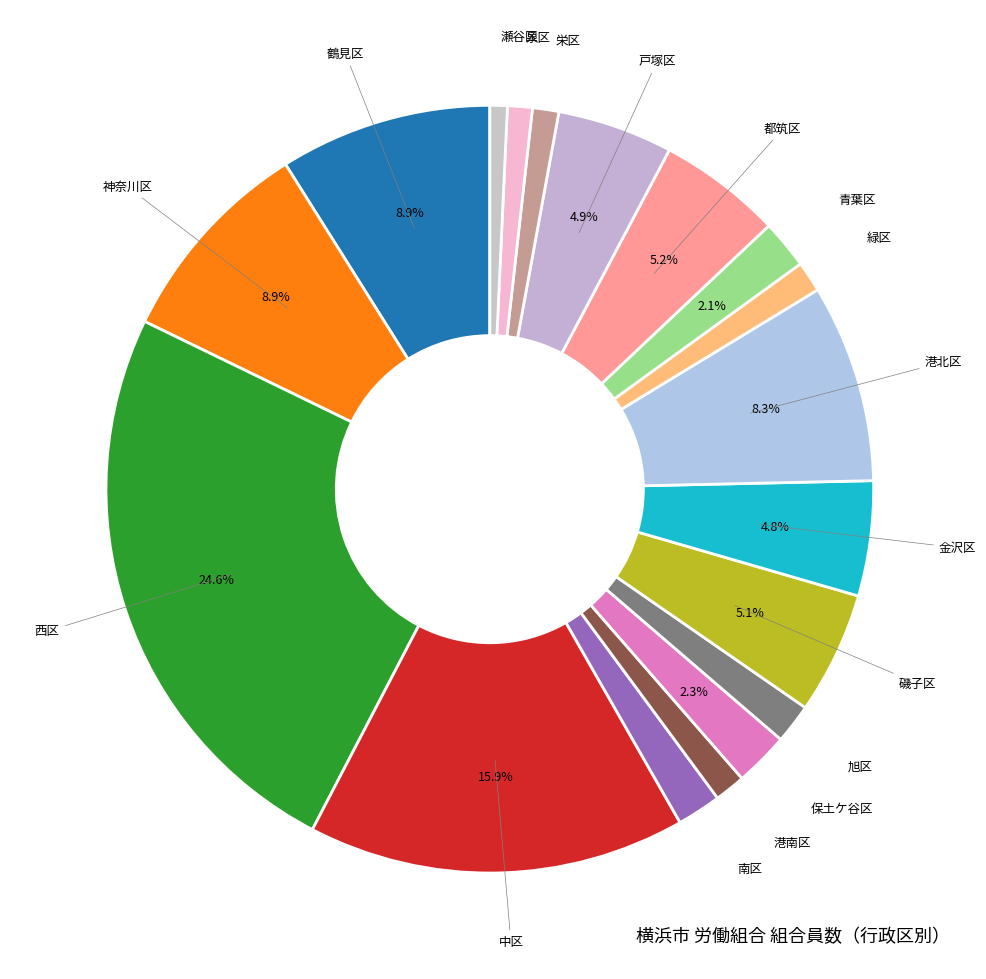

Do 栄区 and 港南区 together represent more than half of the pie?

No